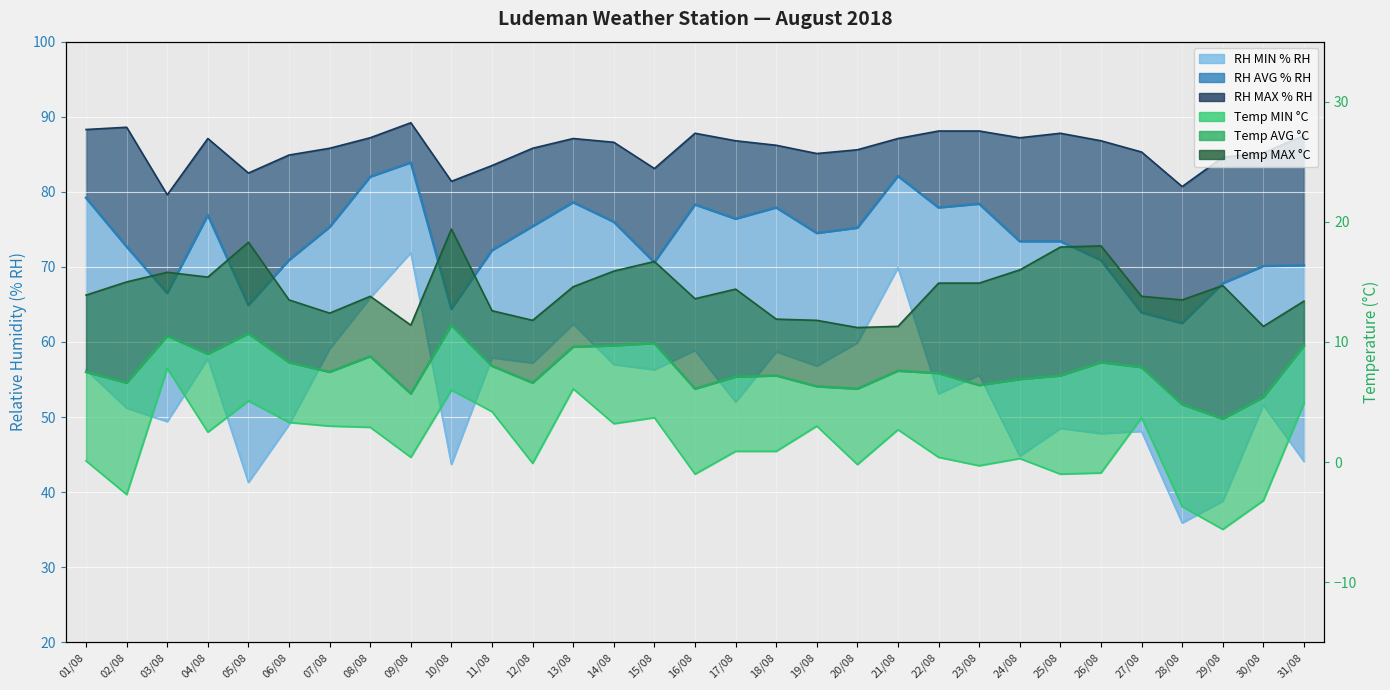

What is the difference between the second highest and minimum values in the RH MAX % RH series?

9.0